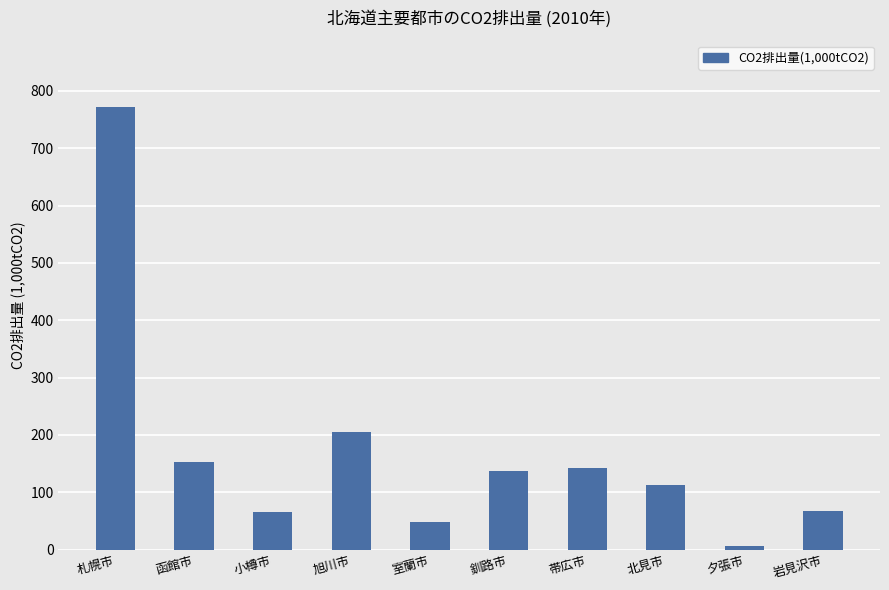

True or false: the data shows 19.3 at 室蘭市.

False